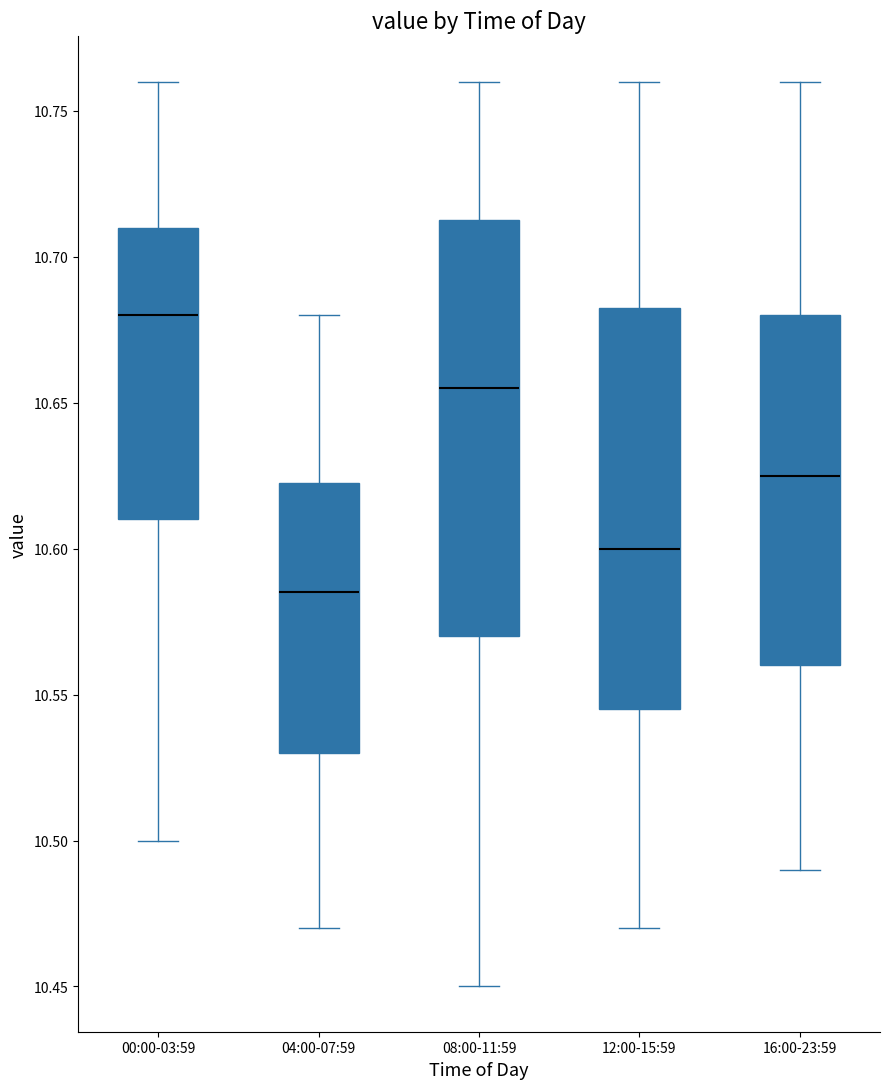

Which box has the lowest median line?

04:00-07:59